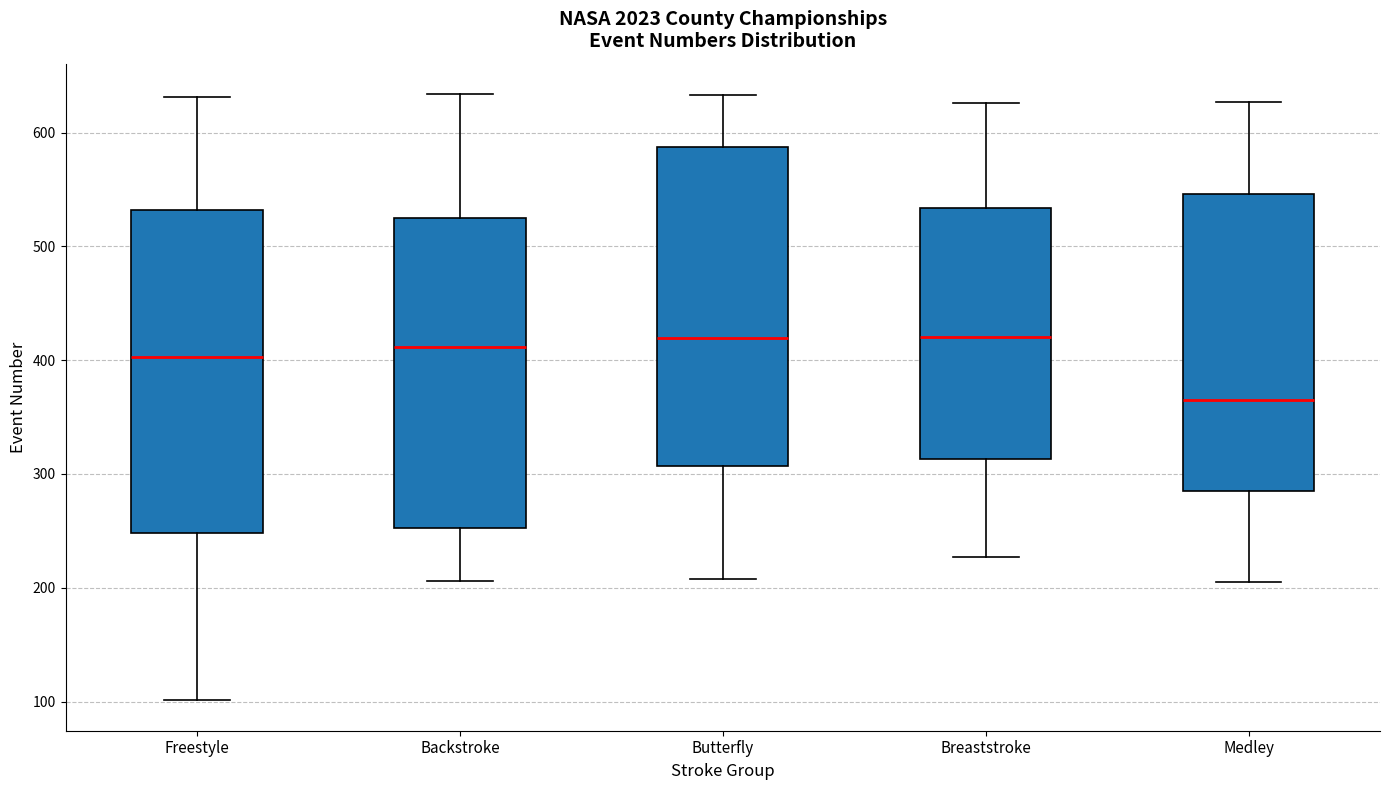

Which box's median line is the lowest?

Medley